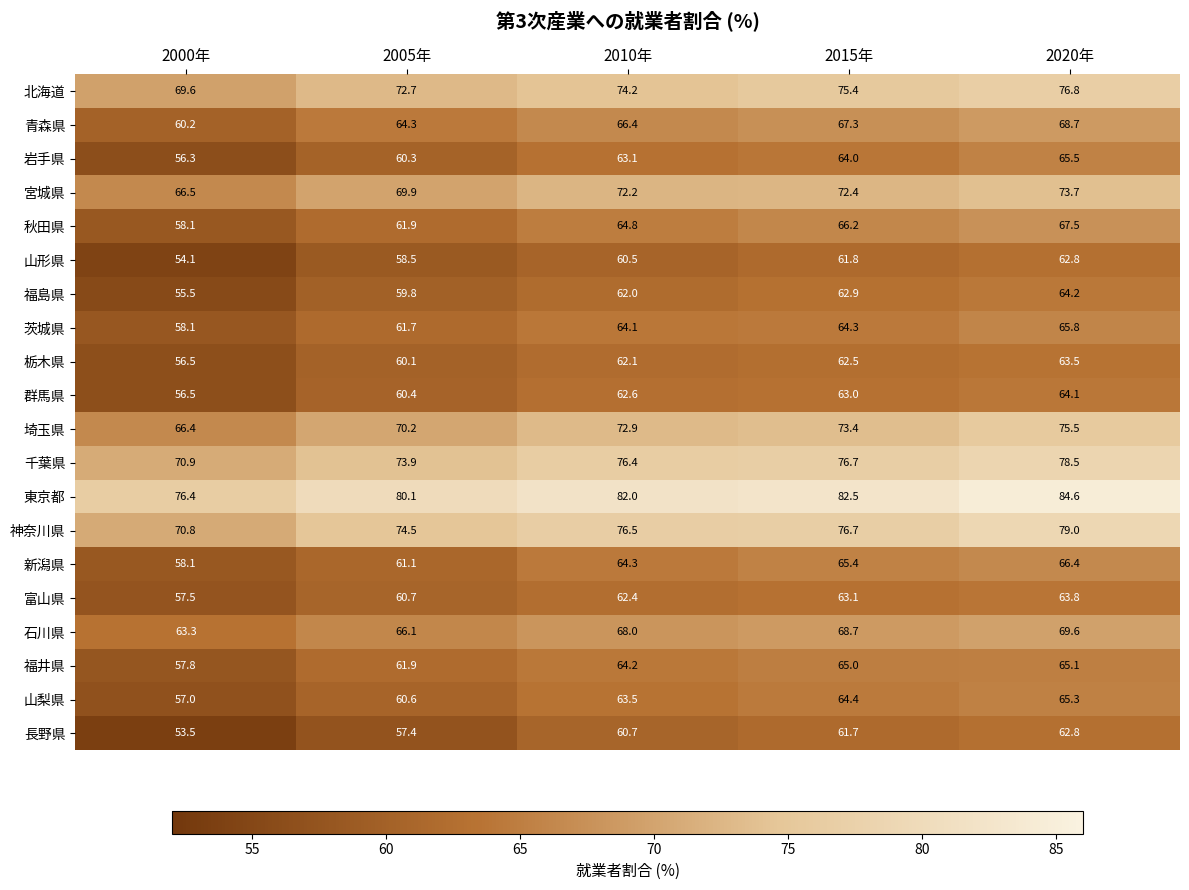

The 福島県 series shows 62.0 at 2010年. True or false?

True